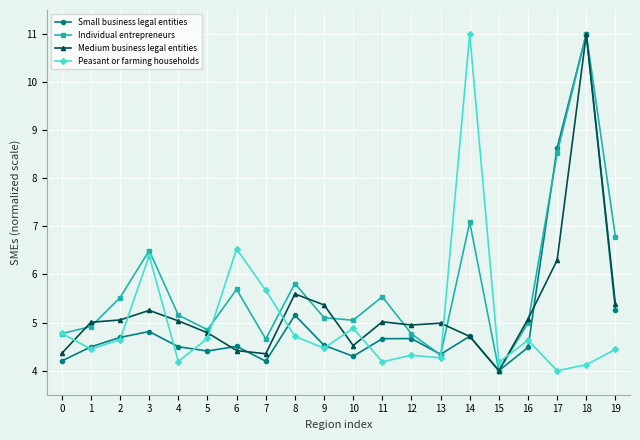

What is the difference between the Small business legal entities values at 15 and 3?

0.8